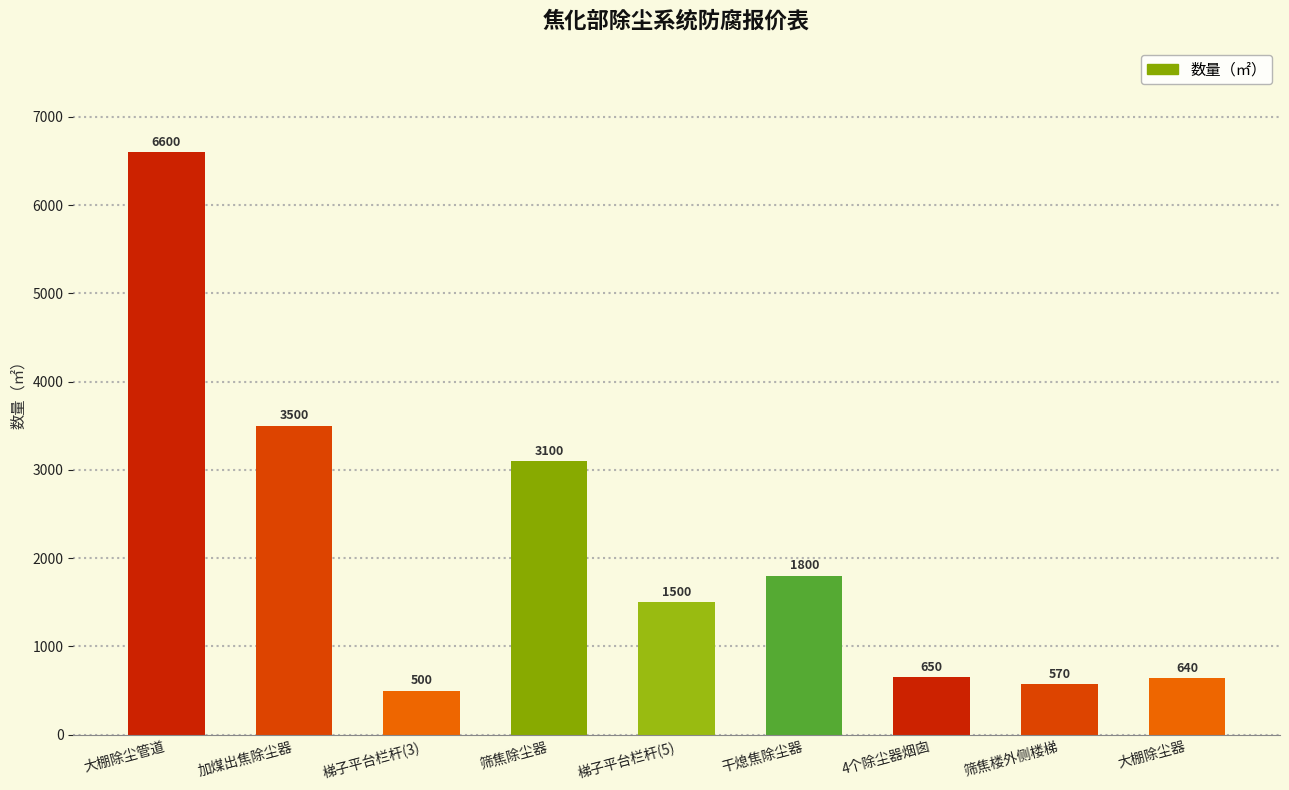

At which label does the data first exceed 1500?

大棚除尘管道